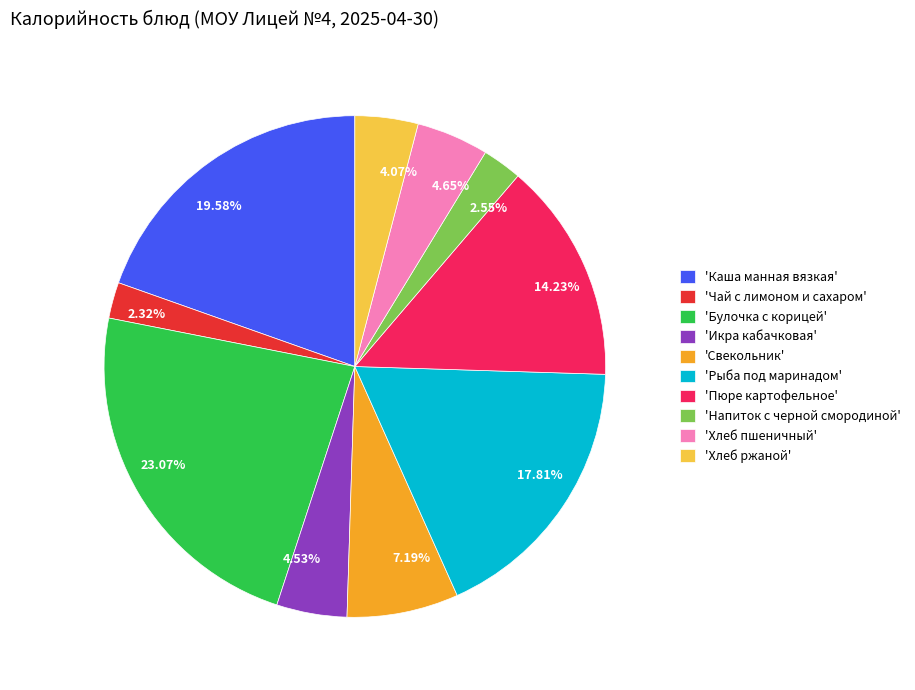

Does any single category account for the majority?

No